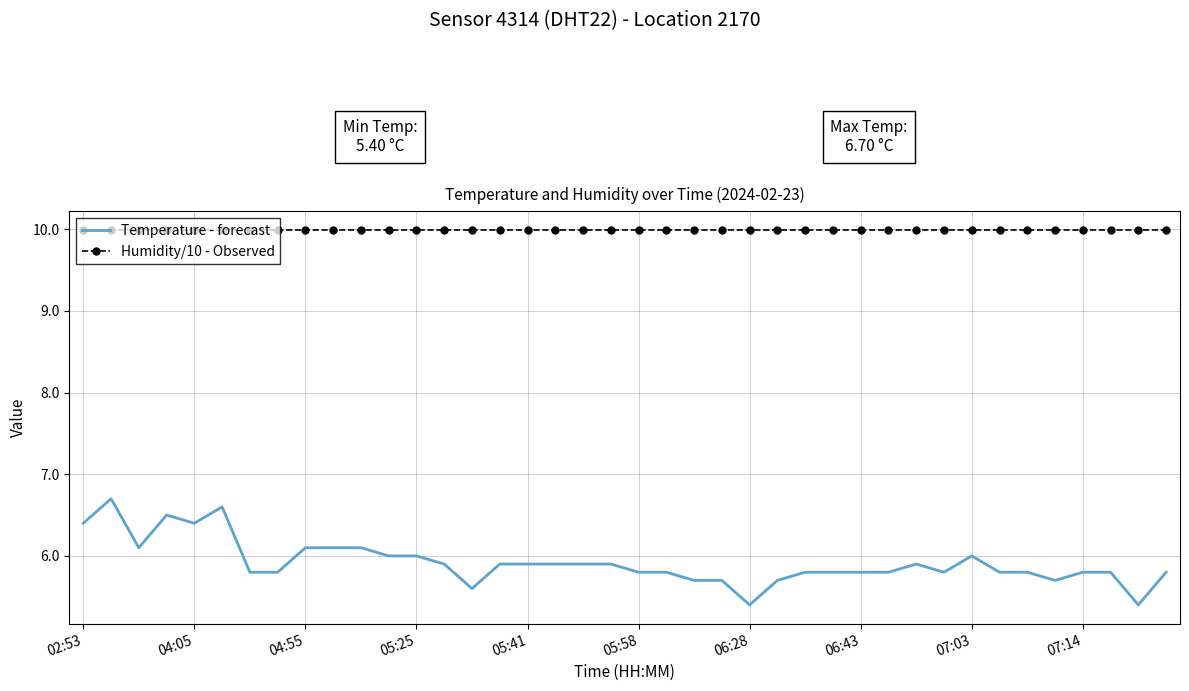

What is the minimum value shown in the chart?

5.4